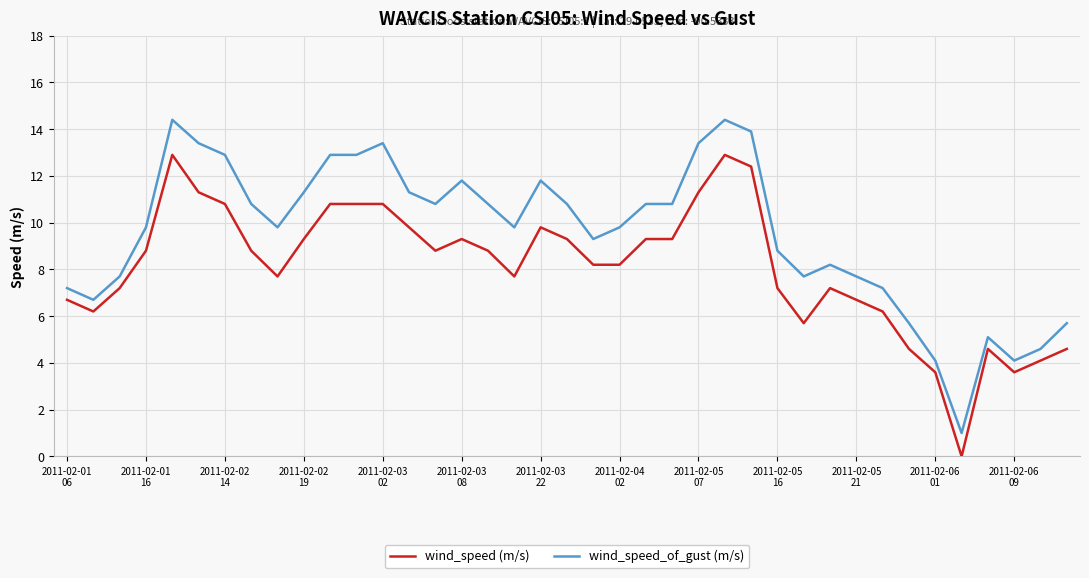

Rank the series by their maximum value, from lowest to highest.

wind_speed (m/s), wind_speed_of_gust (m/s)